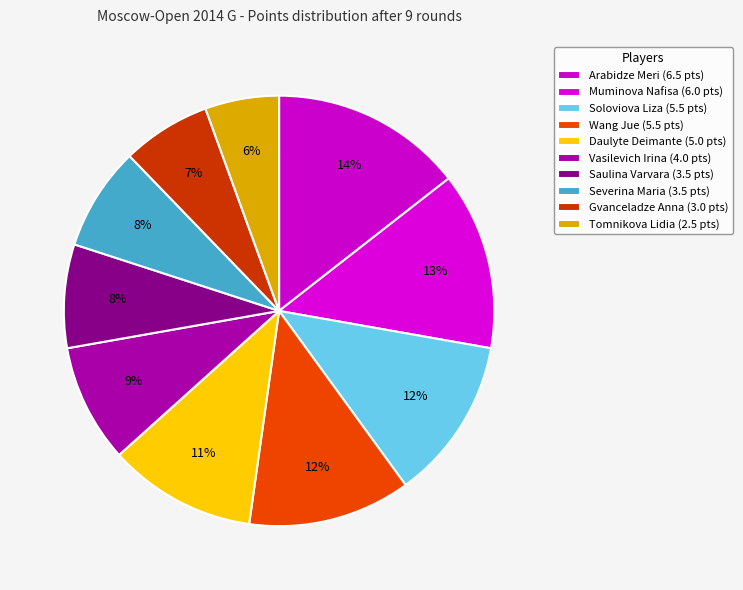

Count the number of slices in the pie.

10